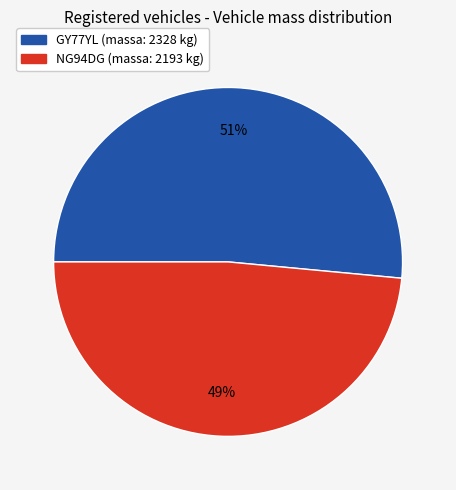

What is the majority slice?

GY77YL